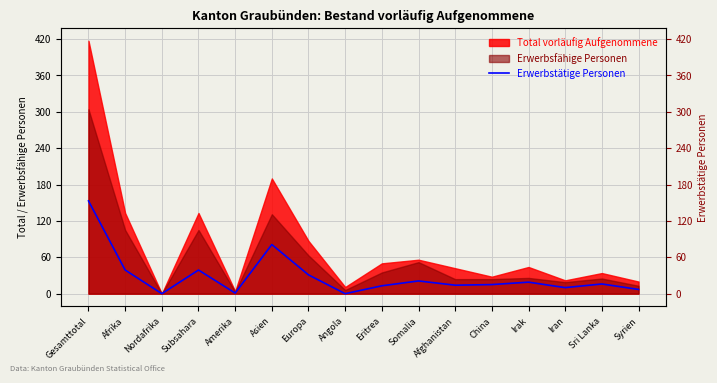

Where does the data first go above 16?

Gesamttotal